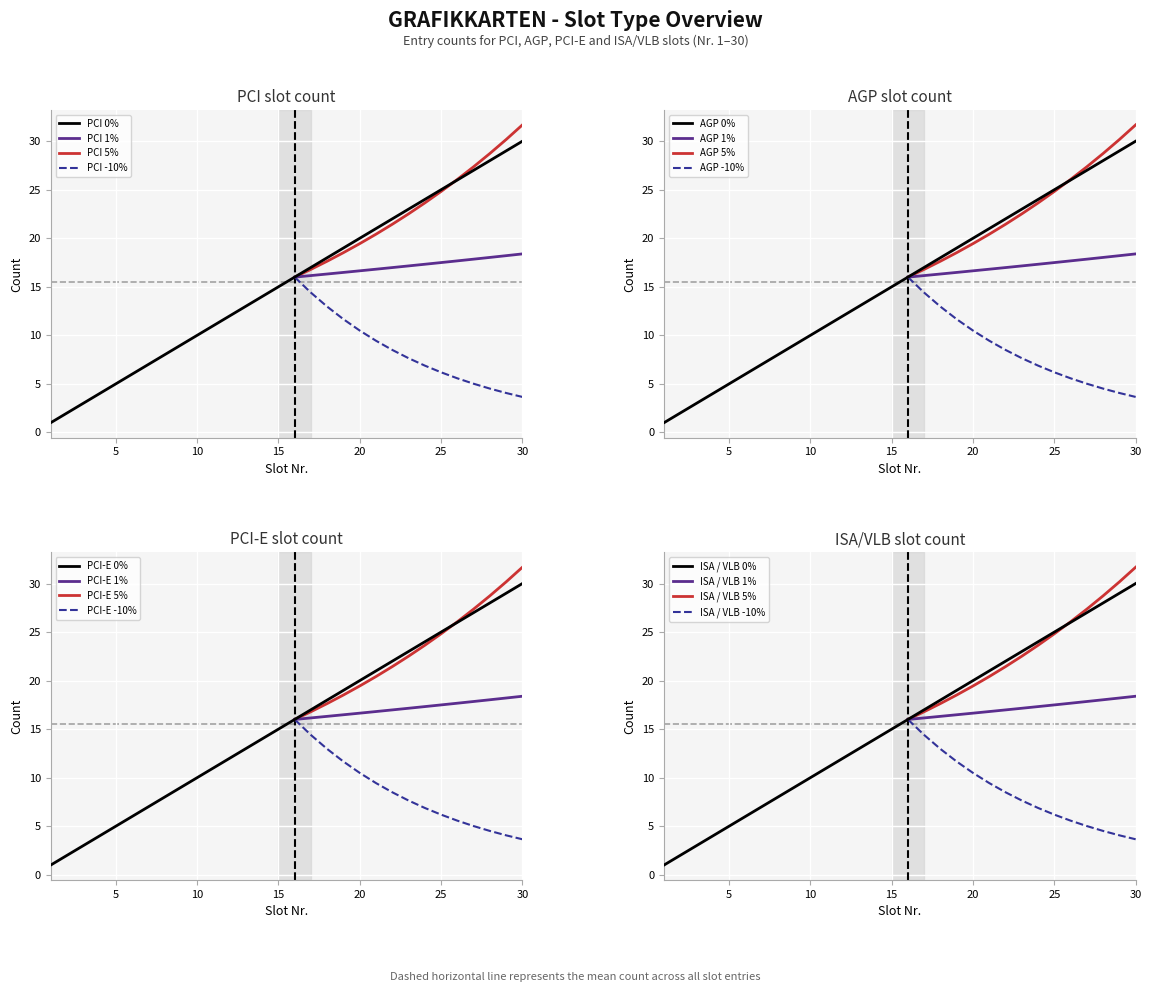

What is the approximate value of AGP at 9, to the nearest 10?

10